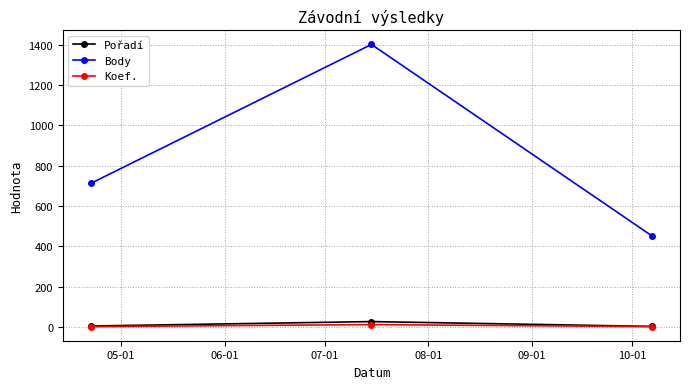

Is this an area chart (filled region under the line)?

No